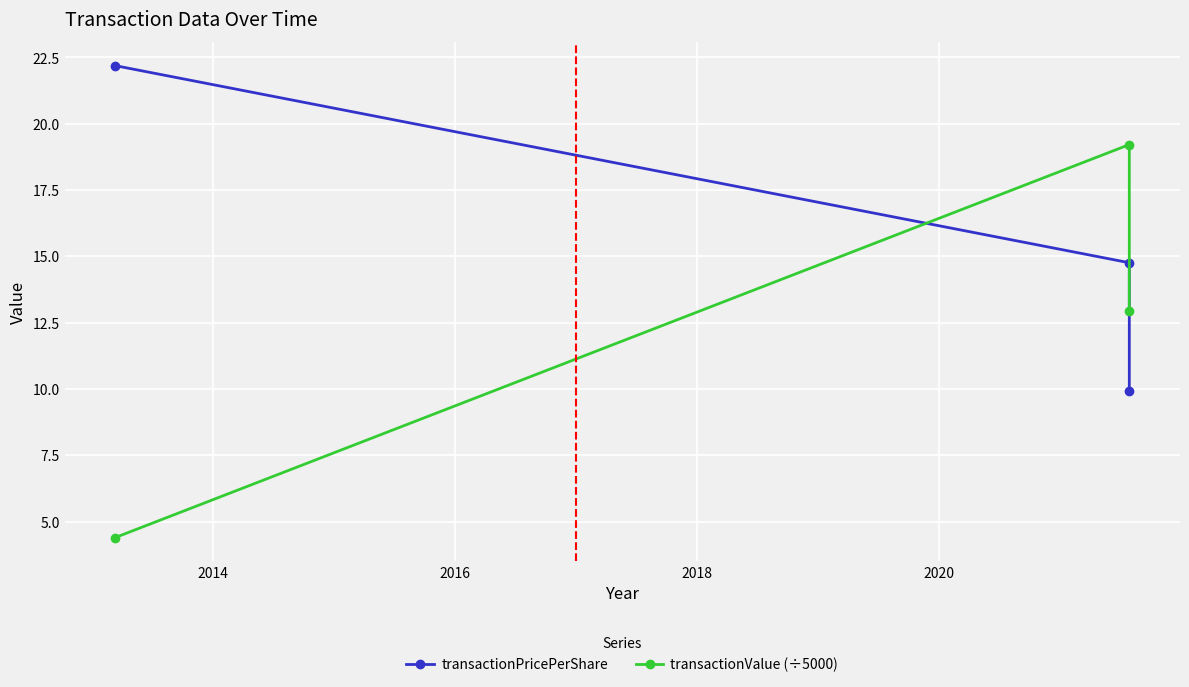

Count the number of categories in the chart.

3